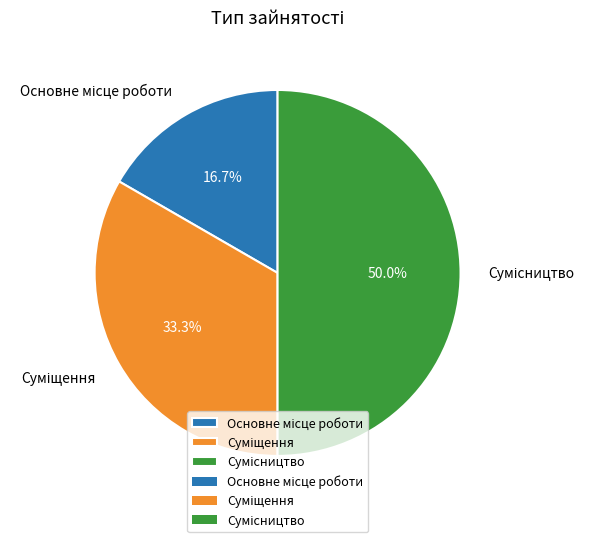

Does Основне місце роботи represent more than half of the total?

No